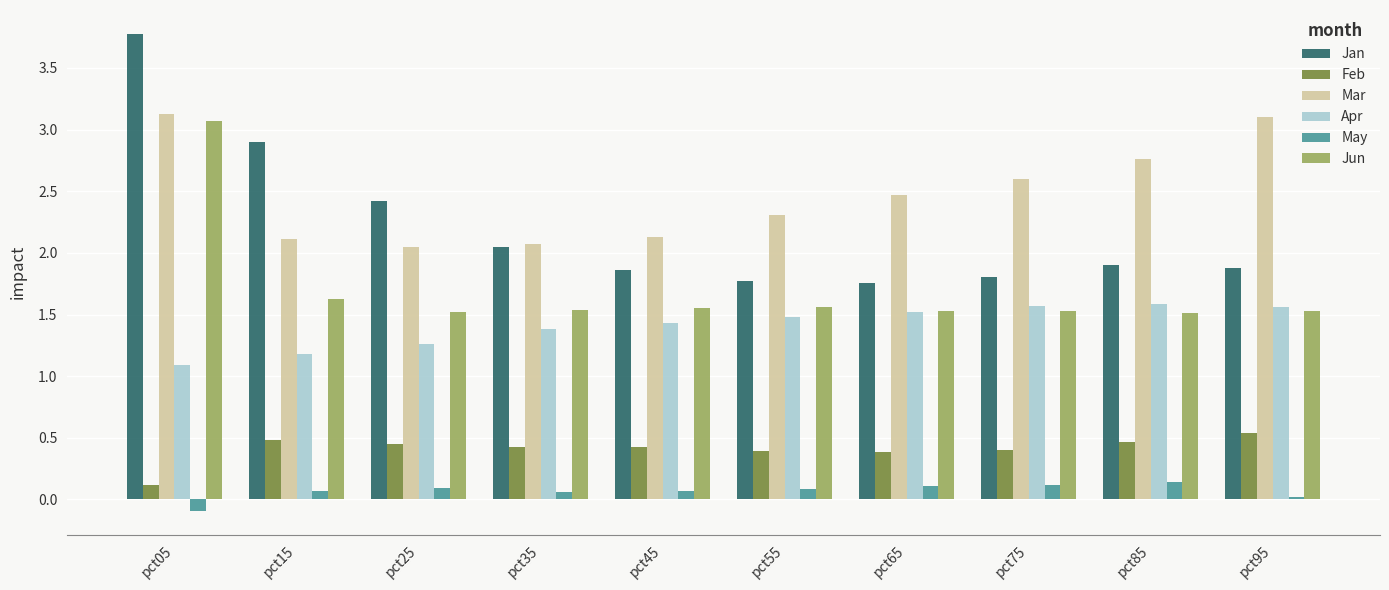

What is the total value across all series at pct75?

8.0